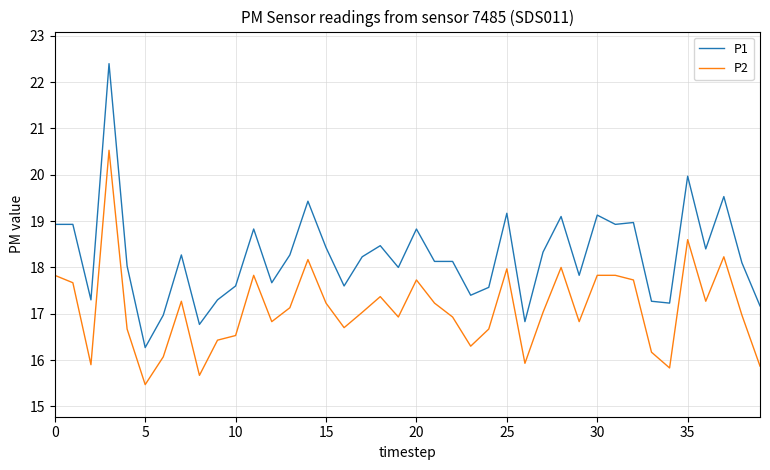

True or false: P2 and P1 cross at least once.

False